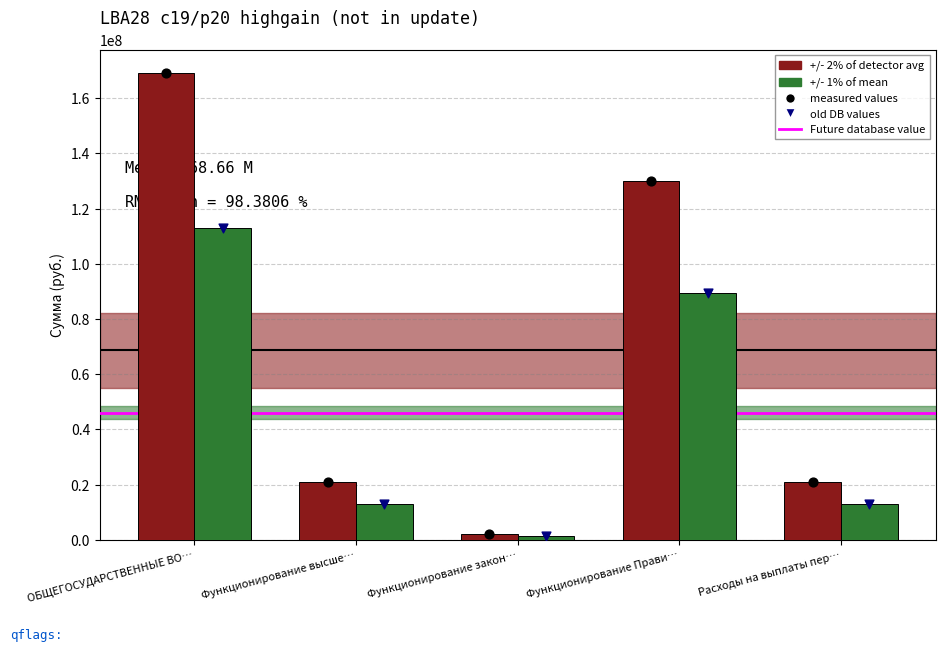

At how many categories does at least one series exceed 122597869?

2